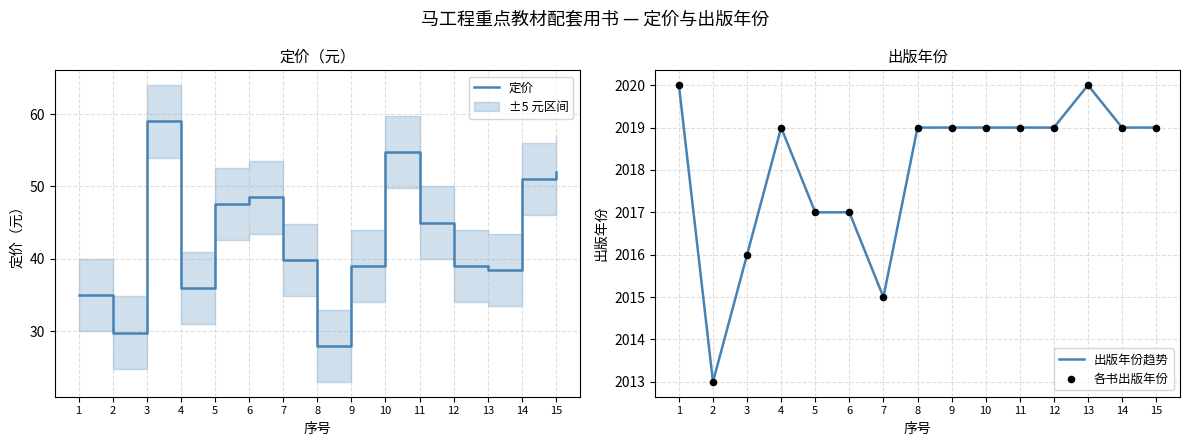

At which category is the sum across all series the highest?

10